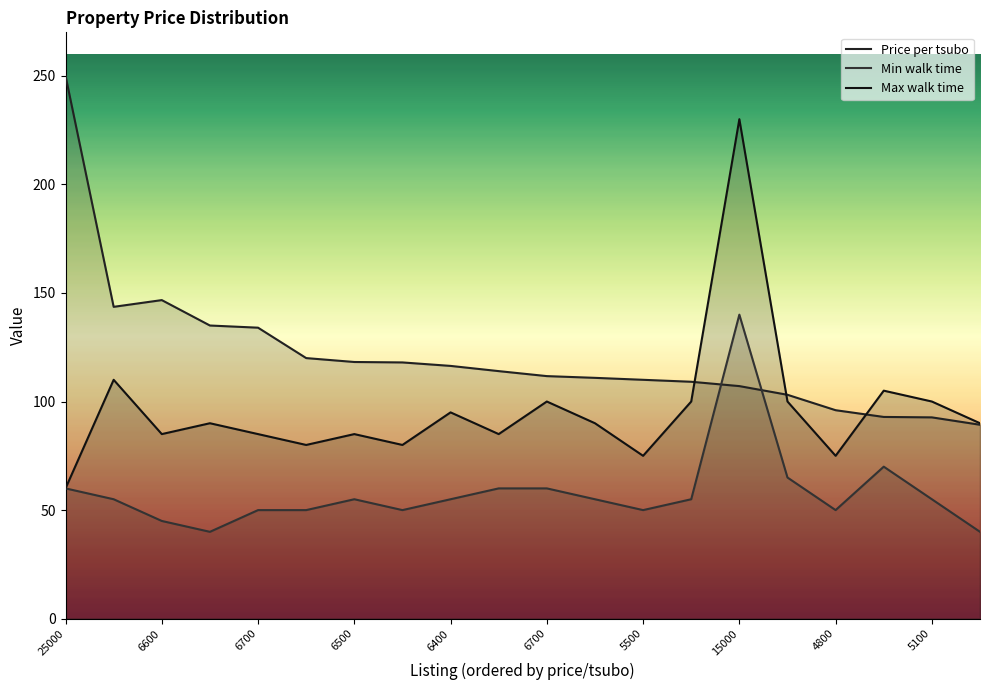

At which label does Price per tsubo reach its minimum?

2200